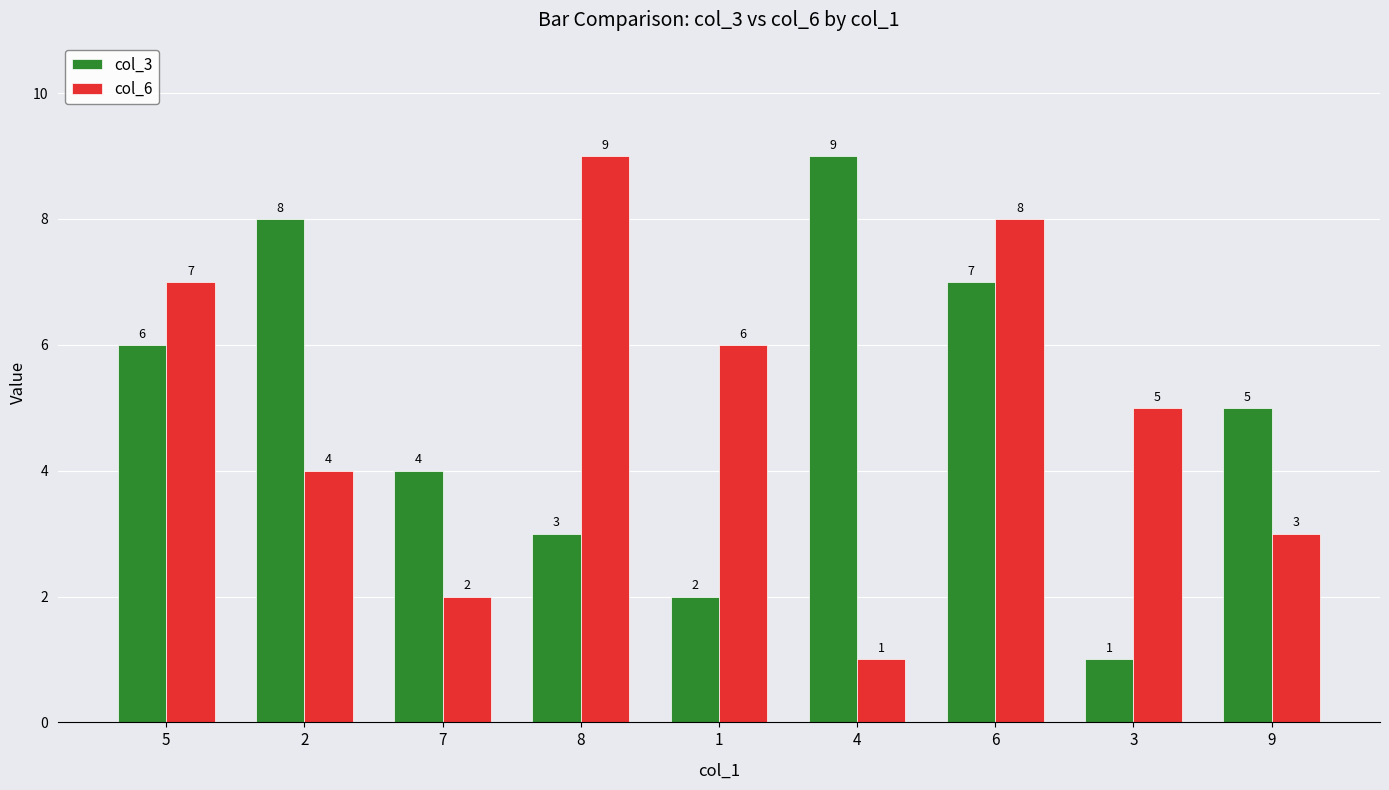

How many col_6 values are between 3 and 7?

5